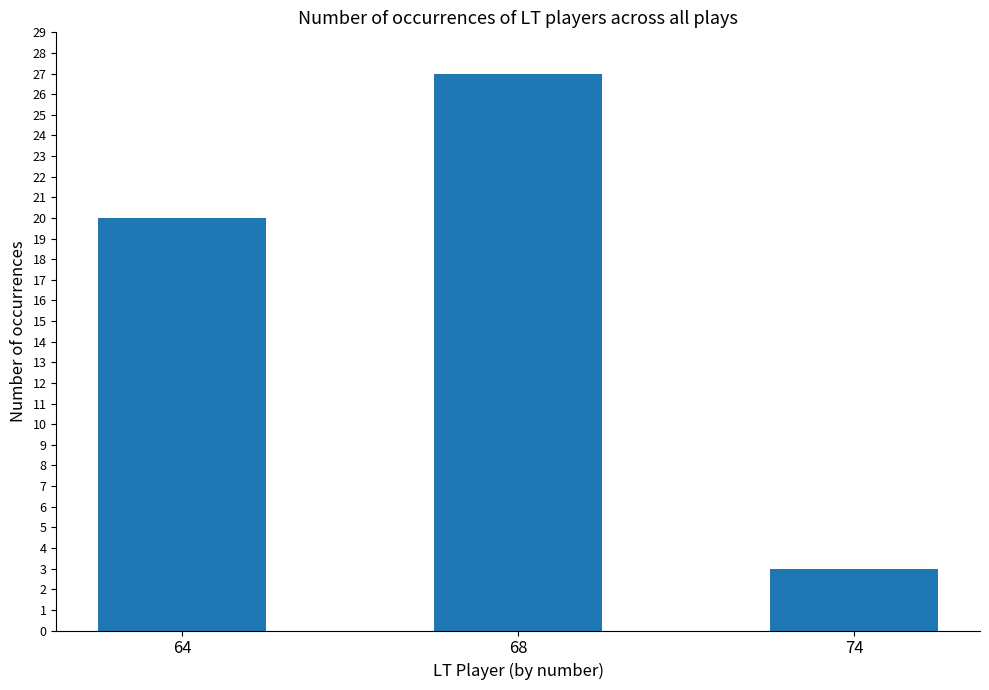

Reading left to right, what are all the values shown in this chart?

20	27	3